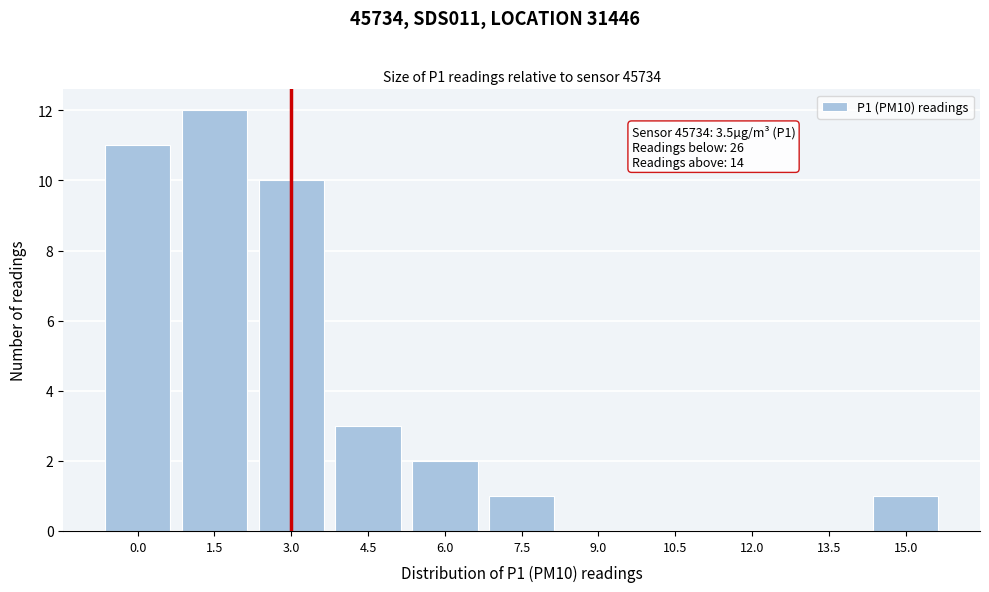

Reading right to left, list all the values displayed in this chart.

15.0=1	13.5=0	12.0=0	10.5=0	9.0=0	7.5=1	6.0=2	4.5=3	3.0=10	1.5=12	0.0=11